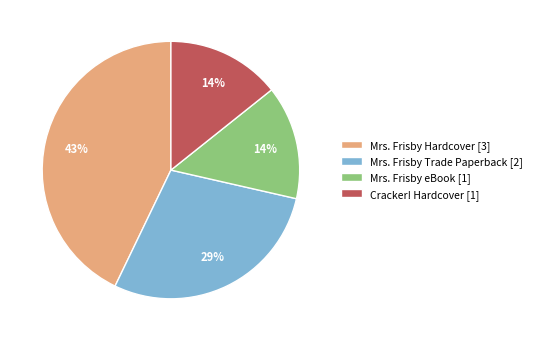

To the nearest percent, what is the difference between the largest and smallest slice percentages?

29%